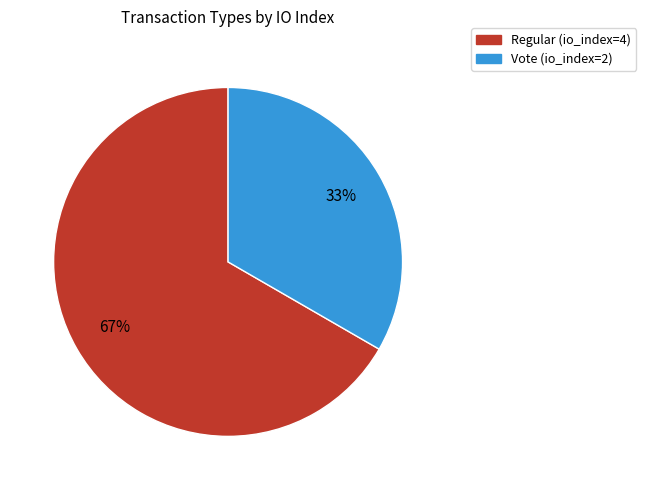

Which has a higher value, Regular or Vote?

Regular